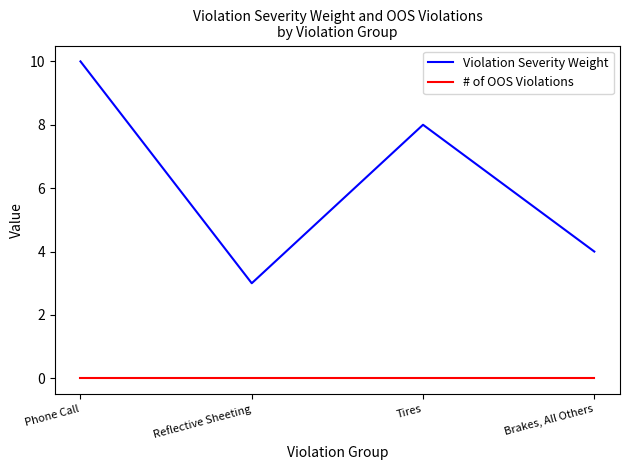

True or false: # of OOS Violations and Violation Severity Weight intersect in this chart.

False